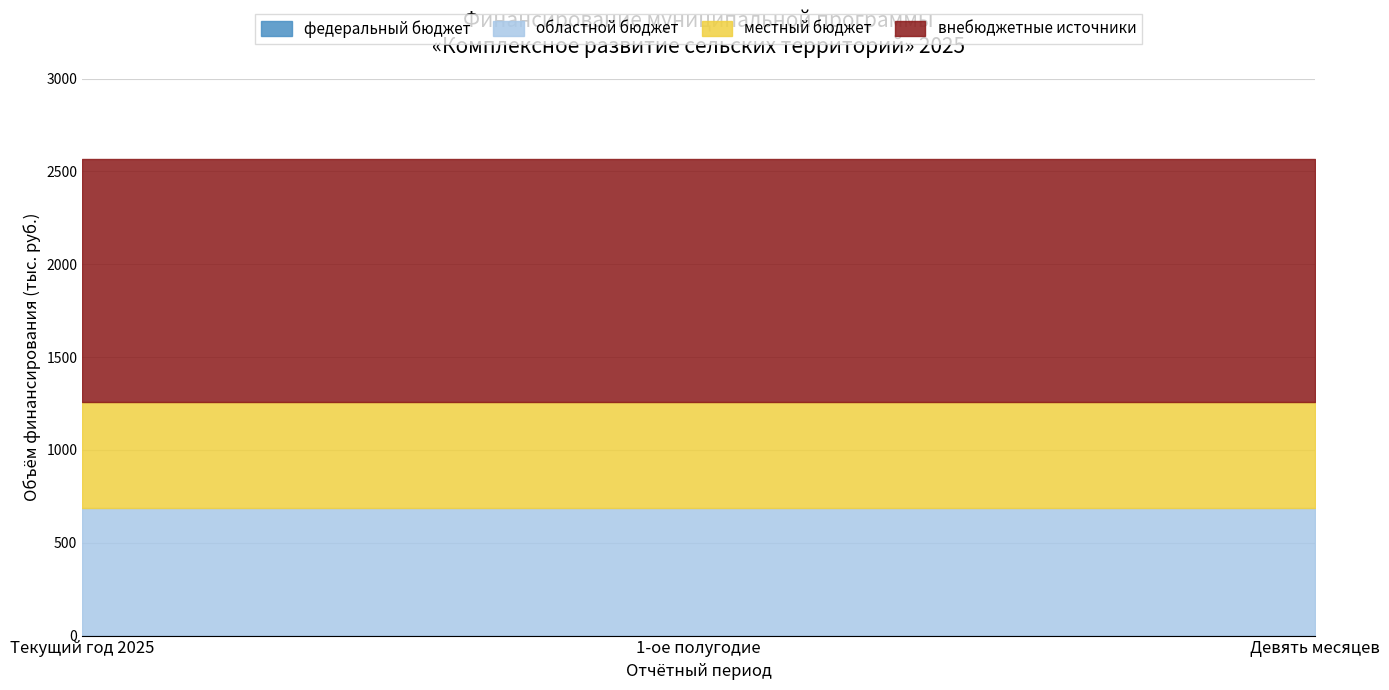

At which category does the chart reach its peak across all series?

Текущий год 2025